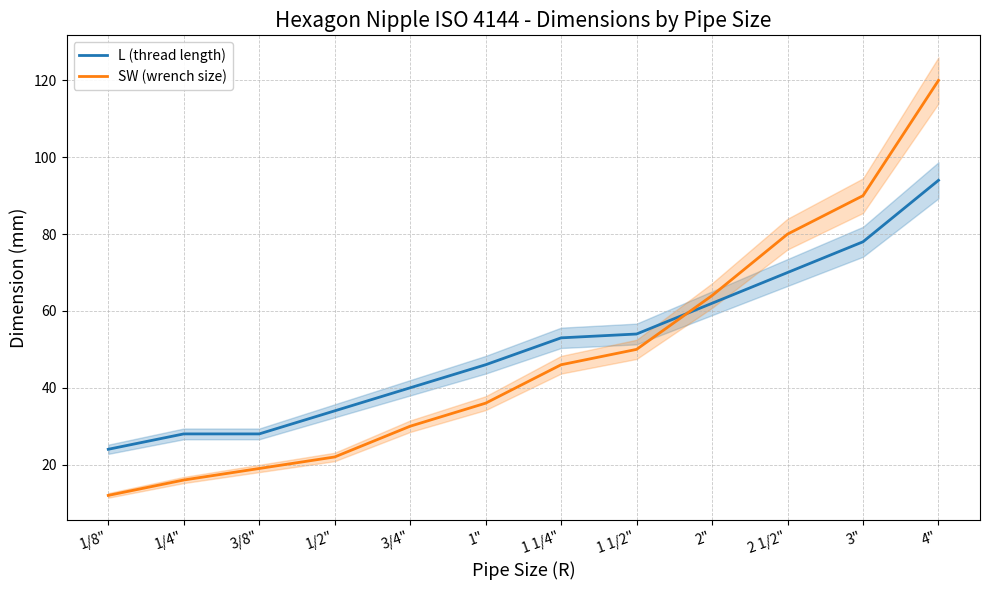

How many times do L (thread length) and SW (wrench size) cross each other?

1